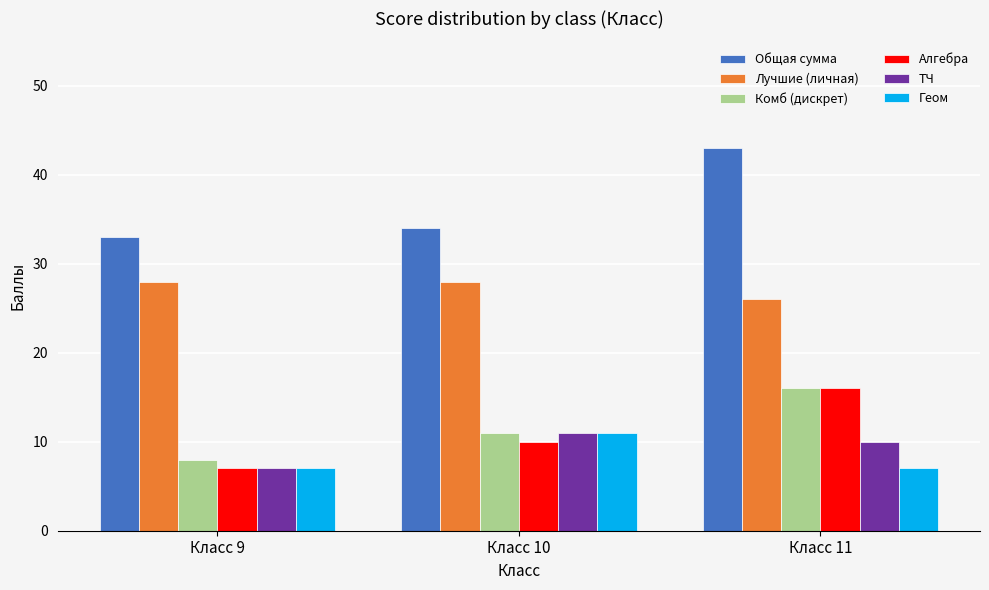

How many bars are there in each group?

6